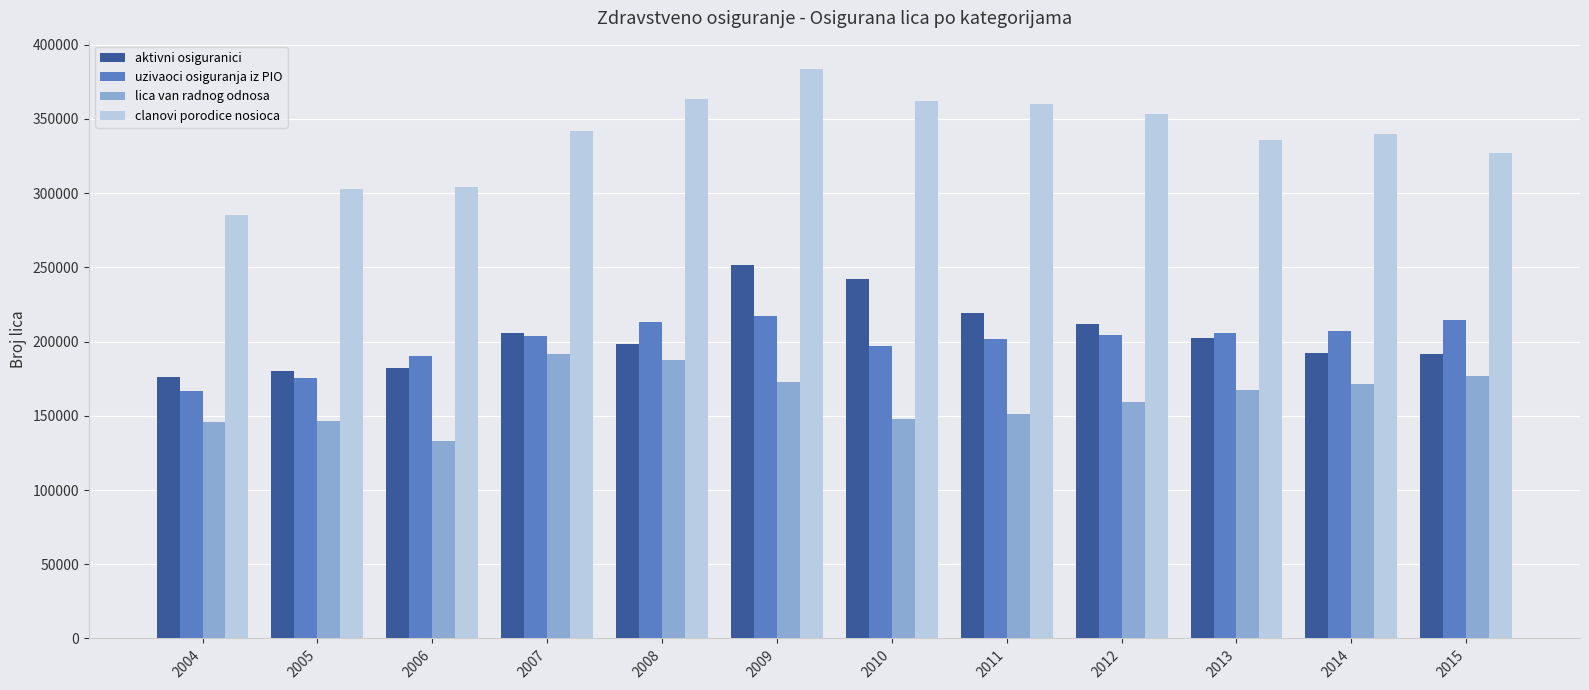

What is the sum of the aktivni osiguranici values at 2014 and 2010?

434154